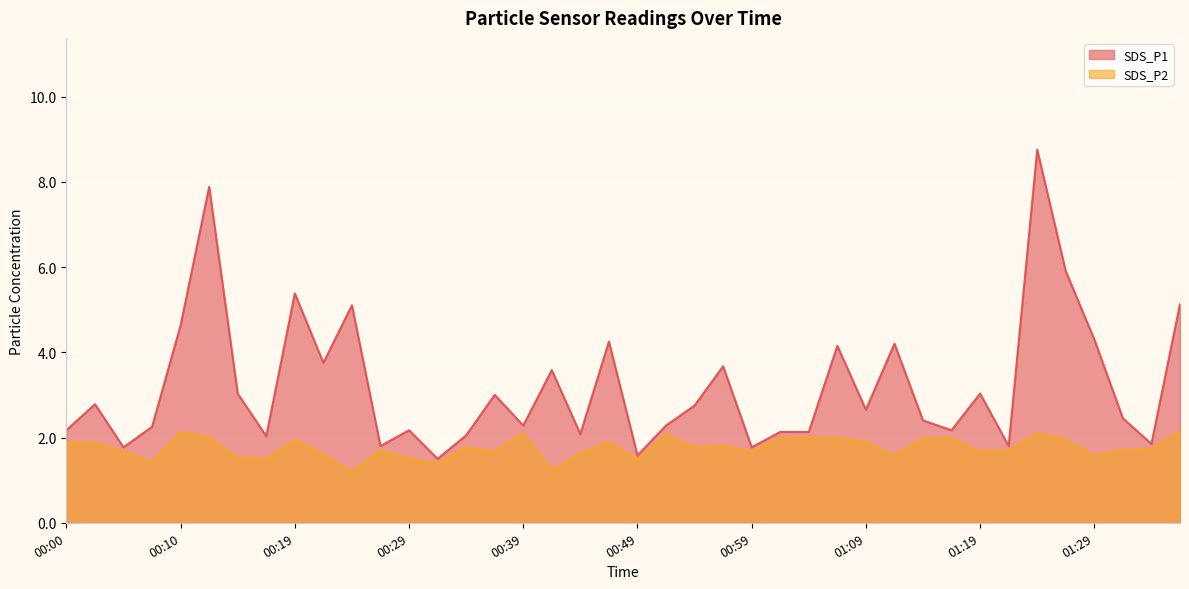

Where does the SDS_P1 series first go above 2?

00:00